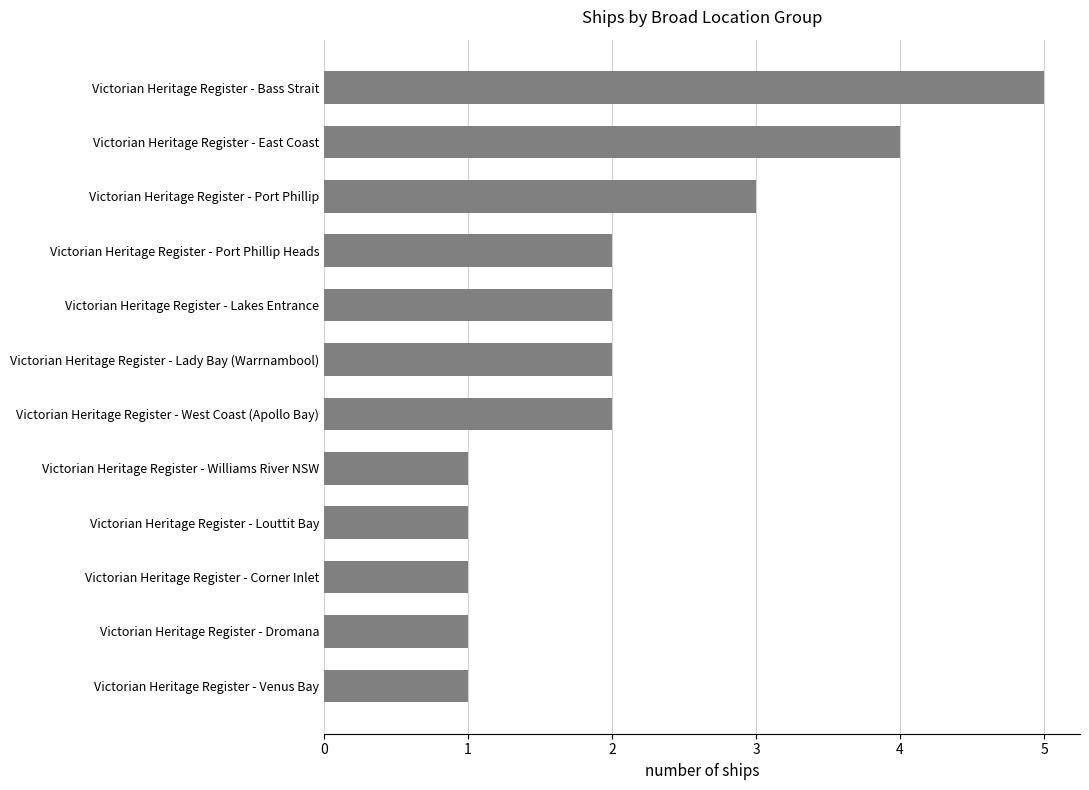

How many bars are there in total?

12